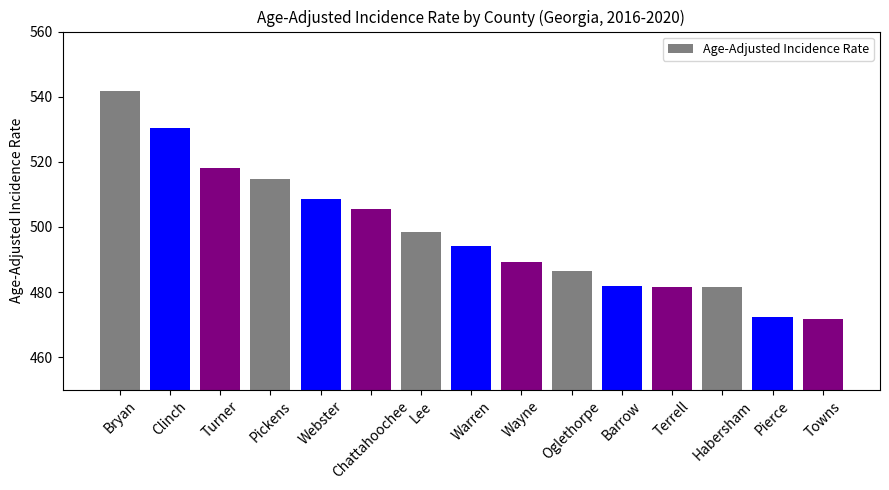

True or false: the data shows 760.3 at Webster.

False